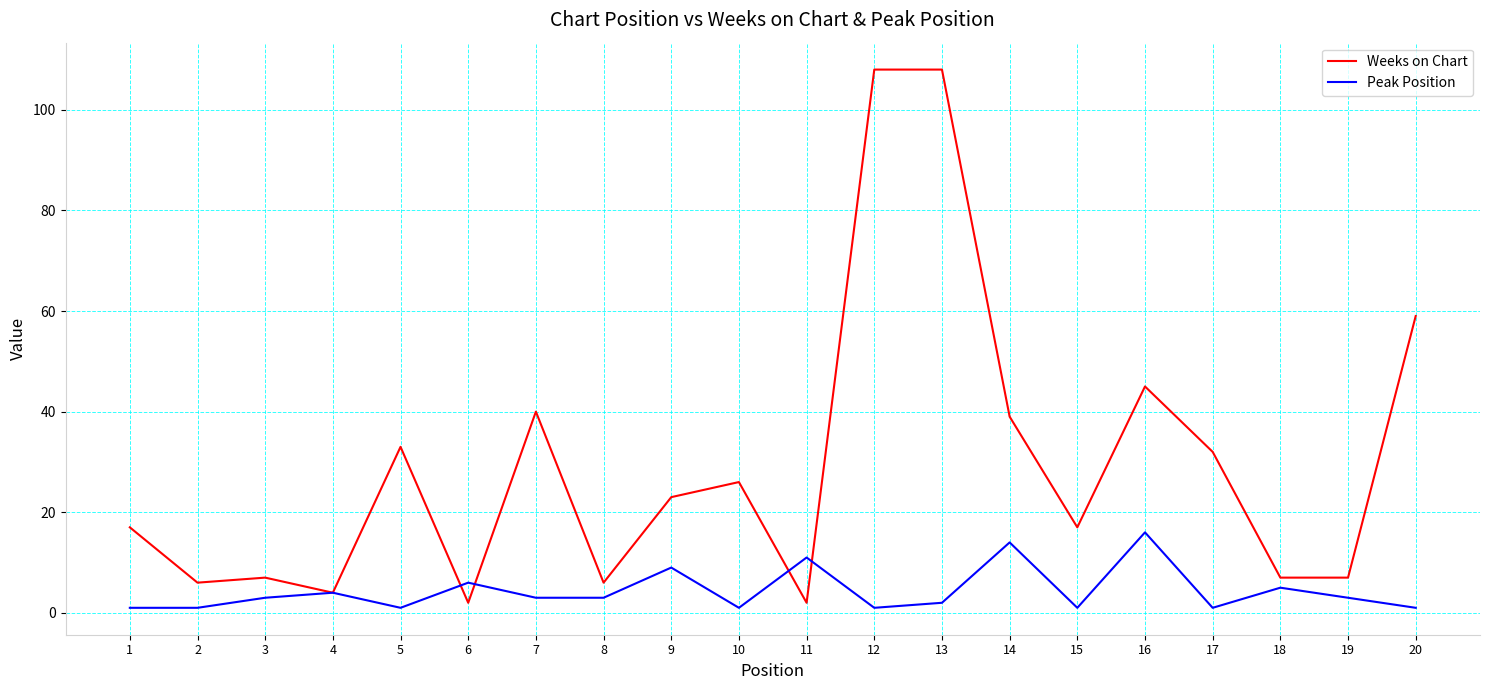

True or false: Peak Position and Weeks on Chart intersect in this chart.

True